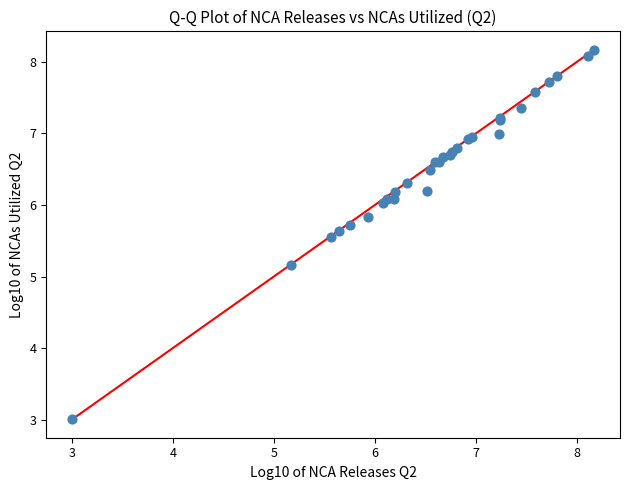

What Y value in the scatter plot is closest to 5?

5.2